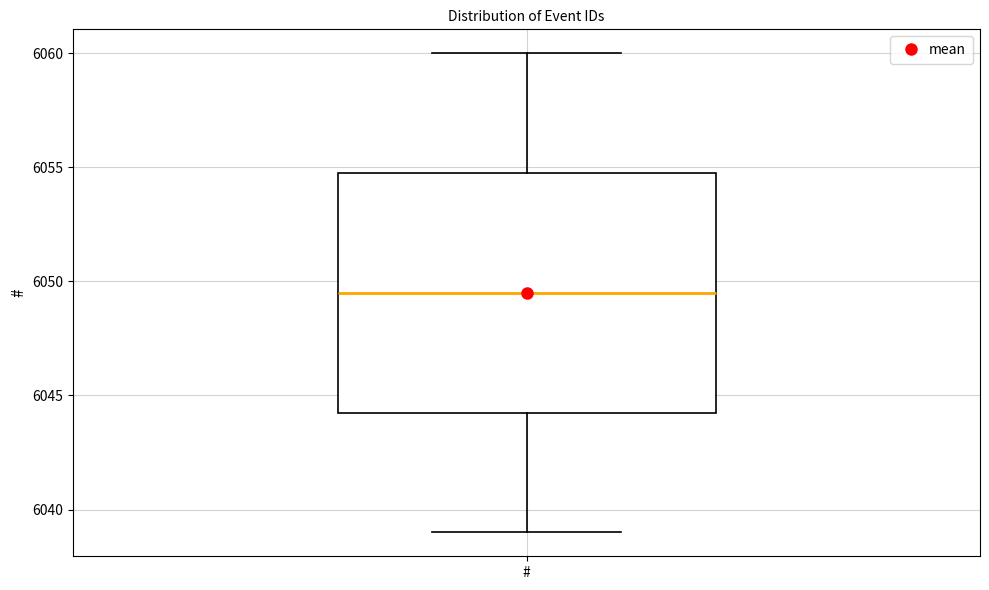

Transcribe this box plot: give where the median line is, the range the box spans, and where the two whiskers end, as read against the y-axis. The values are not printed on the chart, so give them approximately, as read against the axis.

median 6049.5, box 6044.5 to 6055.0, whiskers 6039.0 to 6060.0